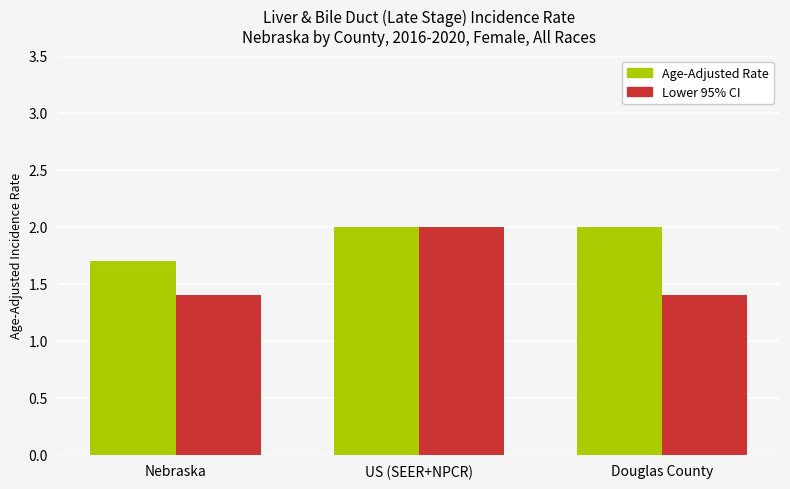

What position from the right is Douglas County?

1